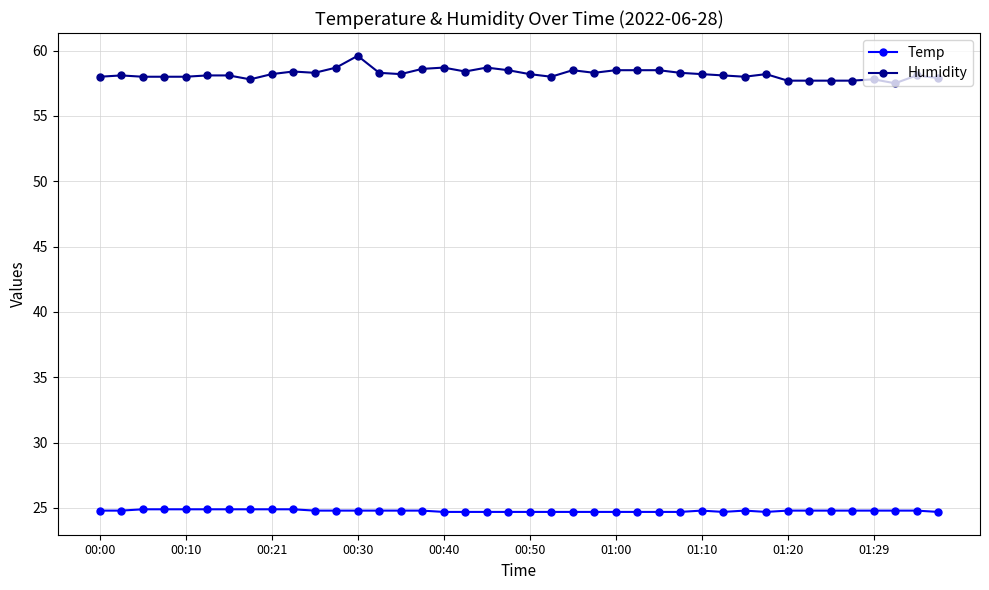

What is the highest value of the Temp series?

24.9